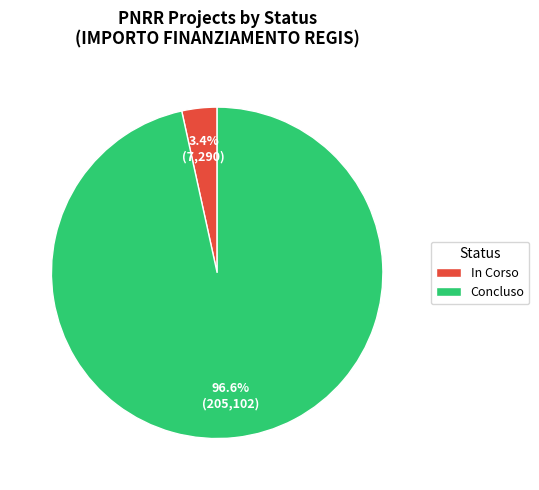

Combined, do Concluso and In Corso account for over 50%?

Yes